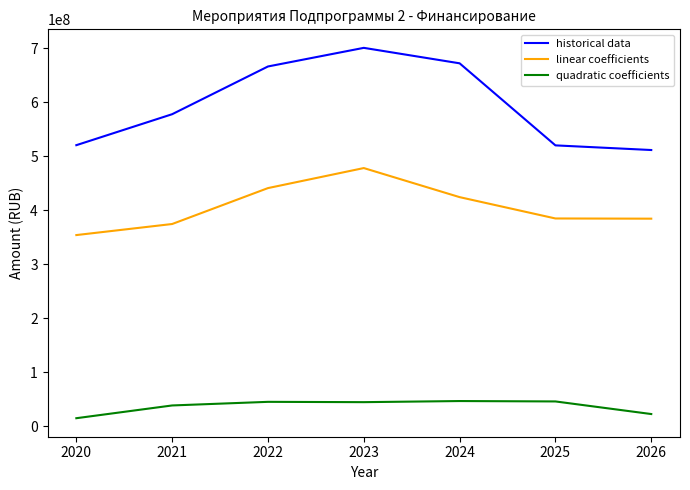

At 2026, list the series in order from smallest to largest.

quadratic coefficients, linear coefficients, historical data